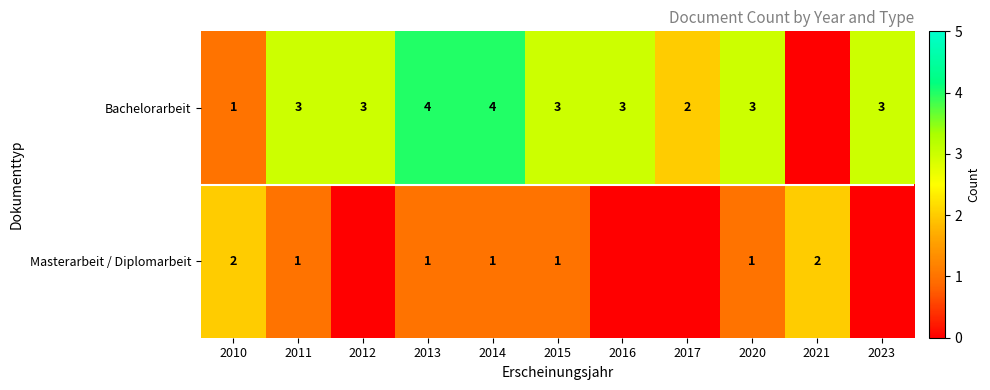

Rank the series at 2020 from lowest to highest value.

Masterarbeit / Diplomarbeit, Bachelorarbeit